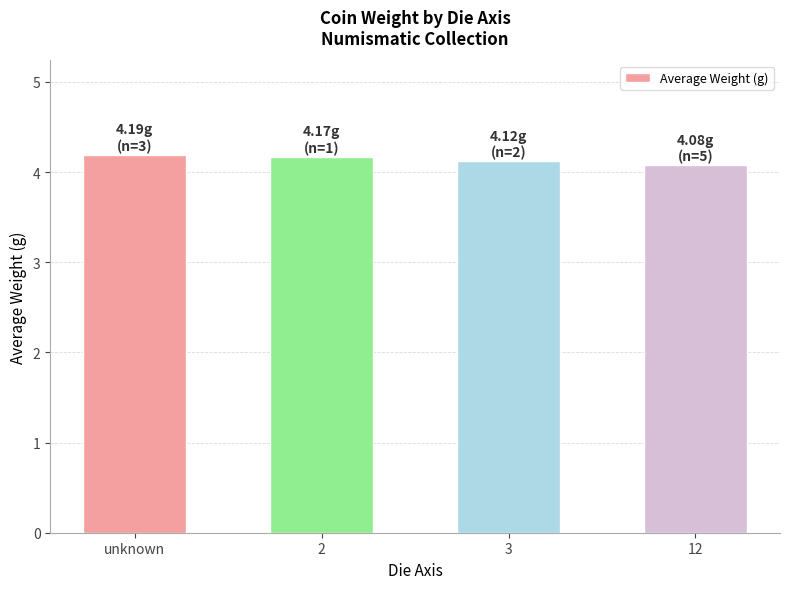

What is the greatest value displayed?

4.2